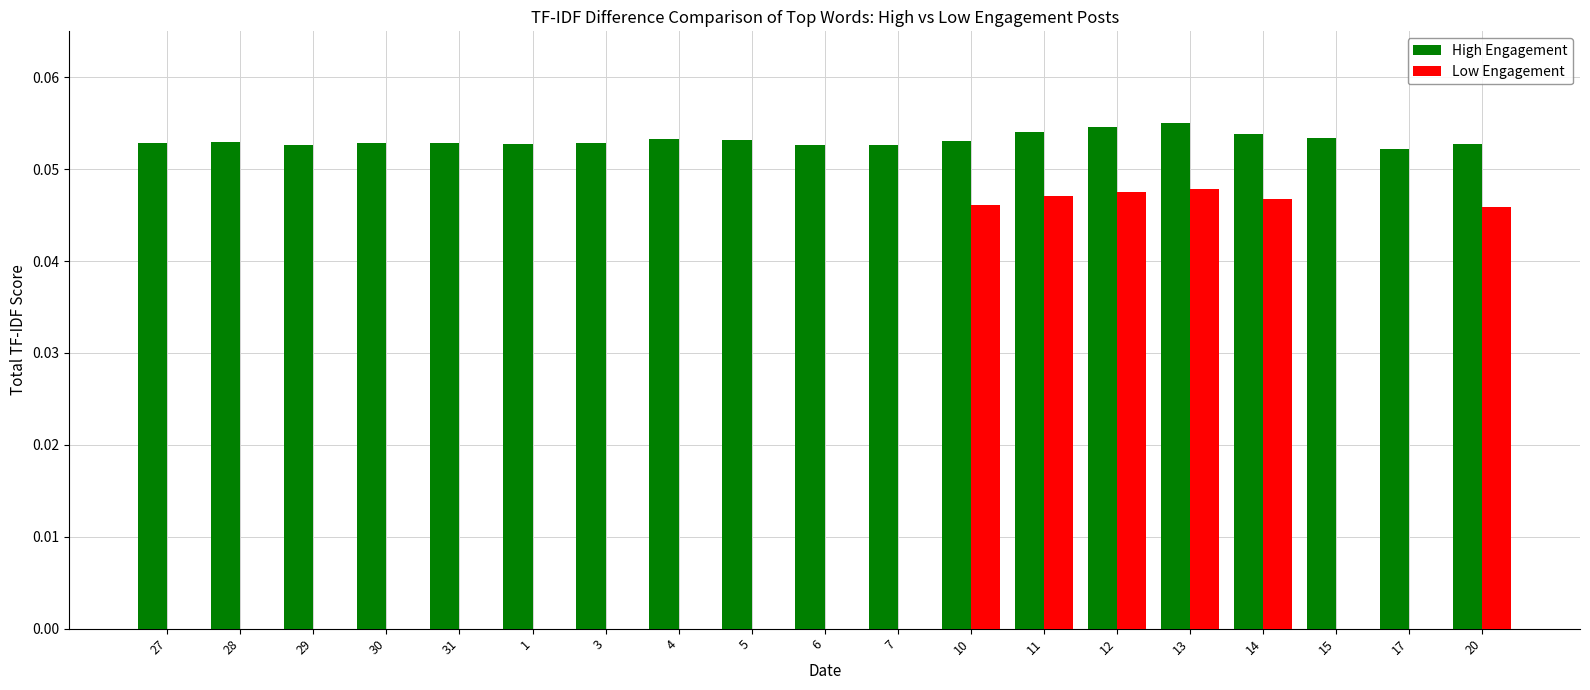

Is it true that High Engagement equals 0.0 at 28?

False